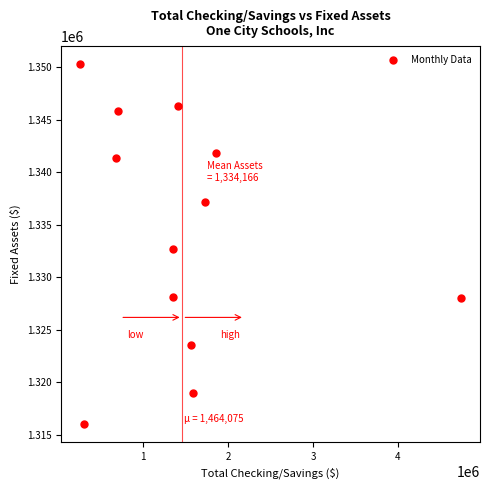

What Y value in the scatter plot is closest to 1333147?

1332638.7